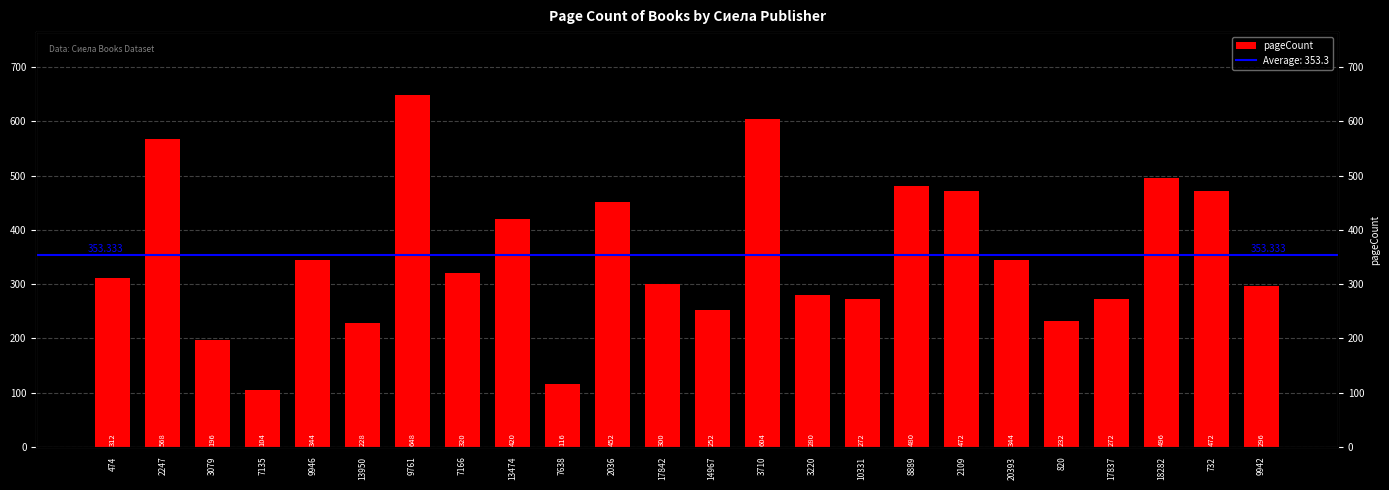

Does the chart contain stacked bars?

No